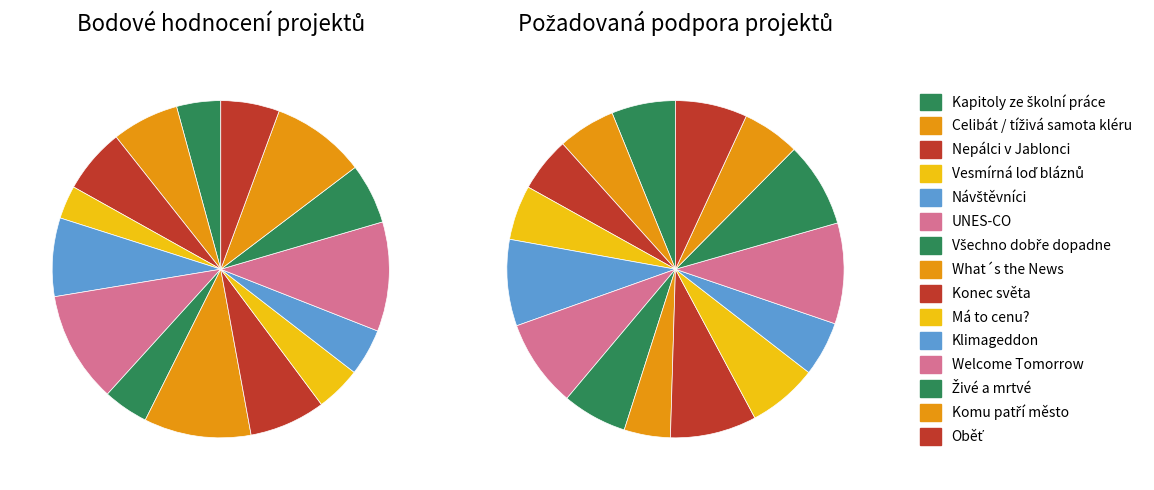

What percentage is the Živé a mrtvé slice, to the nearest percent?

8%